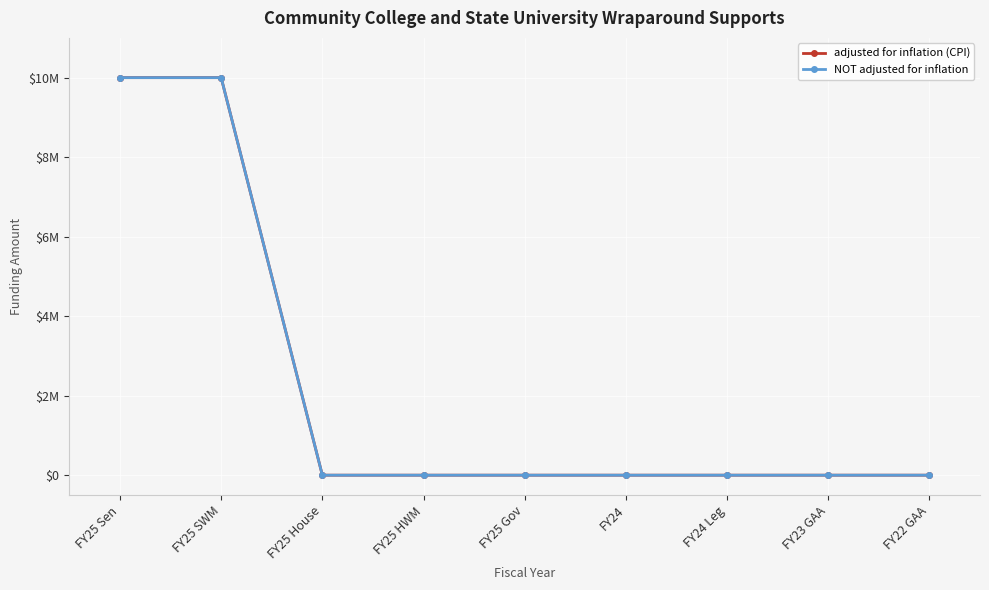

Is this an area chart (filled region under the line)?

No